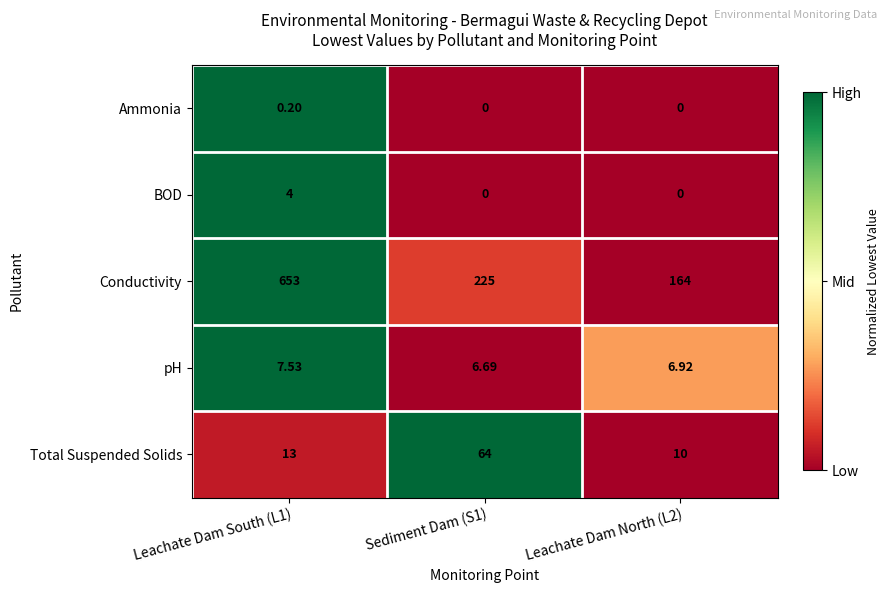

List the series in order of their peak value, lowest first.

Ammonia, BOD, pH, Total Suspended Solids, Conductivity